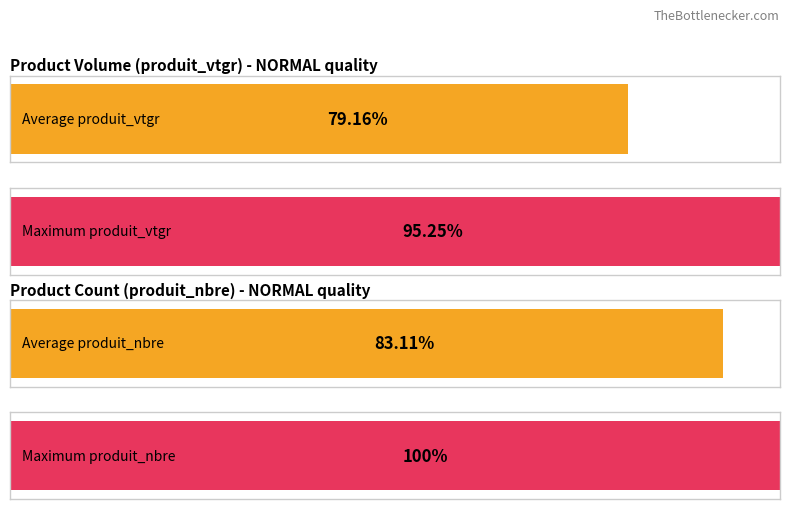

The produit_nbre series shows 0.5 at NORMAL. True or false?

False